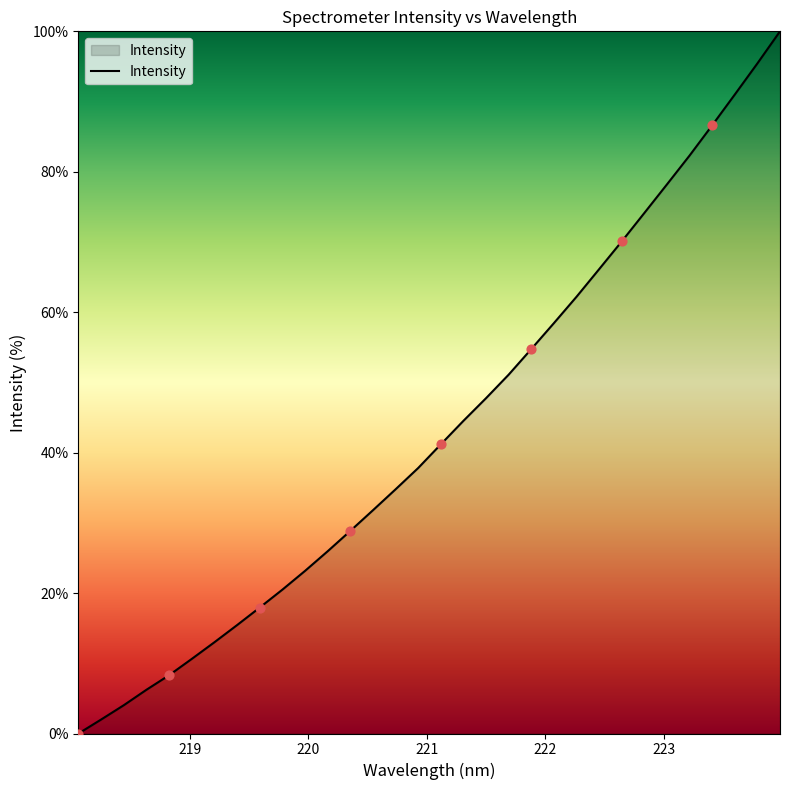

What is the maximum value shown in the chart?

100.0